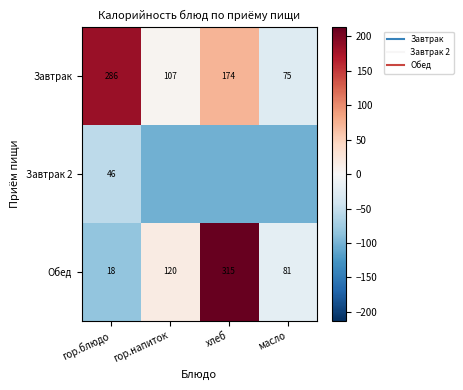

Rank the categories by Обед value from lowest to highest.

гор.блюдо, масло, гор.напиток, хлеб